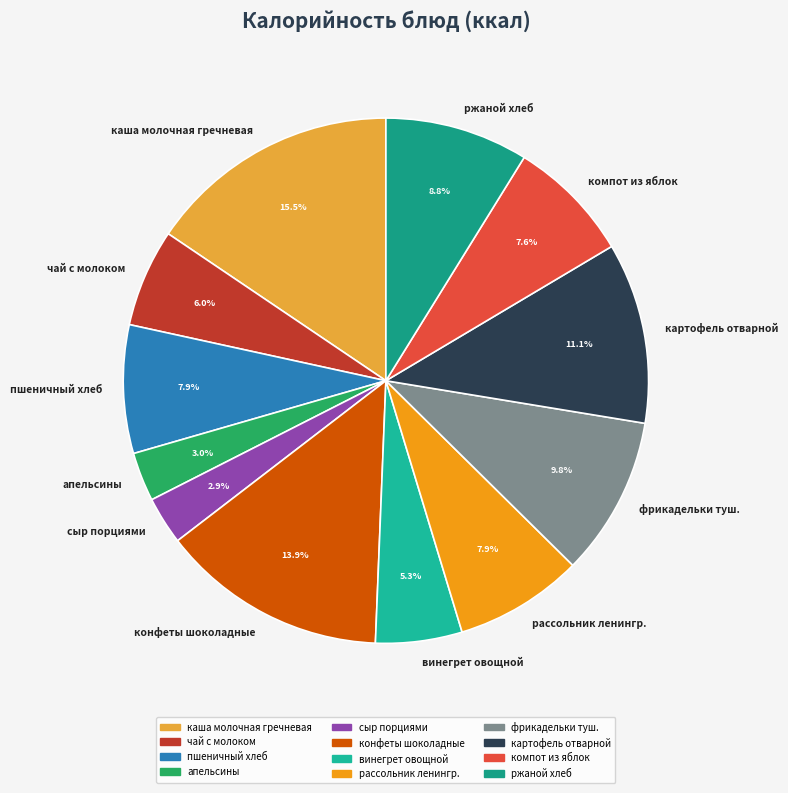

Count the number of slices in the pie.

12